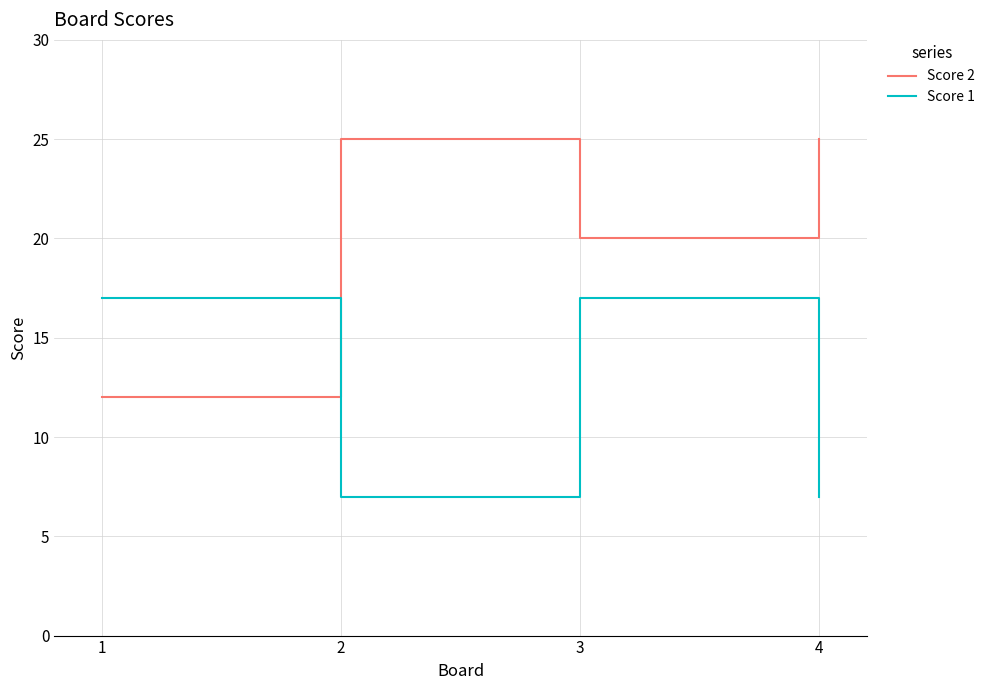

Which series has the largest total across all categories?

Score 2